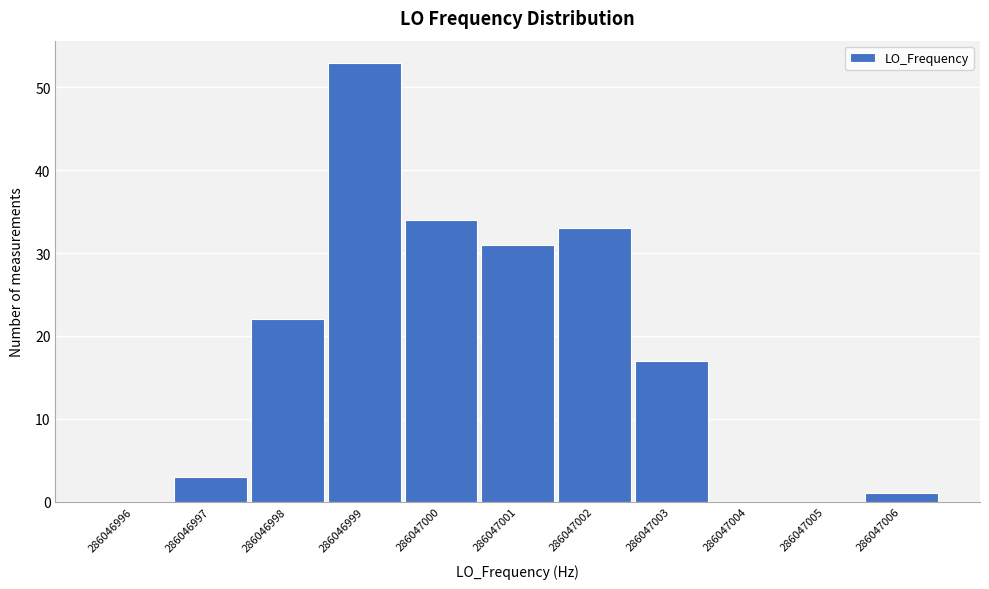

Reading right to left, what are all the values shown in this chart?

286047006=1	286047005=0	286047004=0	286047003=17	286047002=33	286047001=31	286047000=34	286046999=53	286046998=22	286046997=3	286046996=0